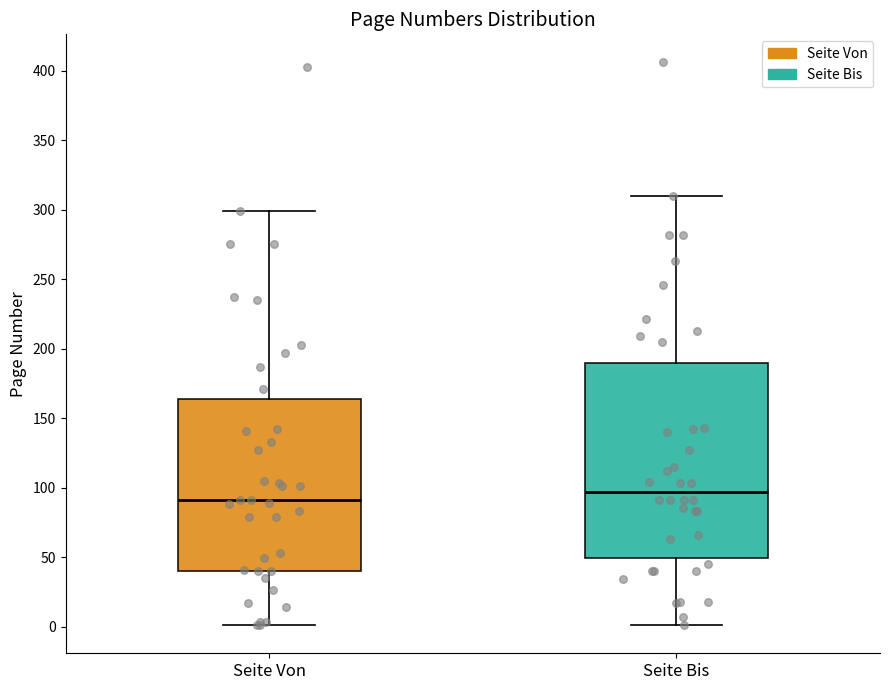

Reading left to right, read every box against the y-axis: the position of its median line, the range the box covers, and the ends of its whiskers. The values are not printed on the chart, so give them approximately, as read against the axis.

Seite Von: median 90, box 40 to 165, whiskers 0 to 300
Seite Bis: median 95, box 50 to 190, whiskers 0 to 310